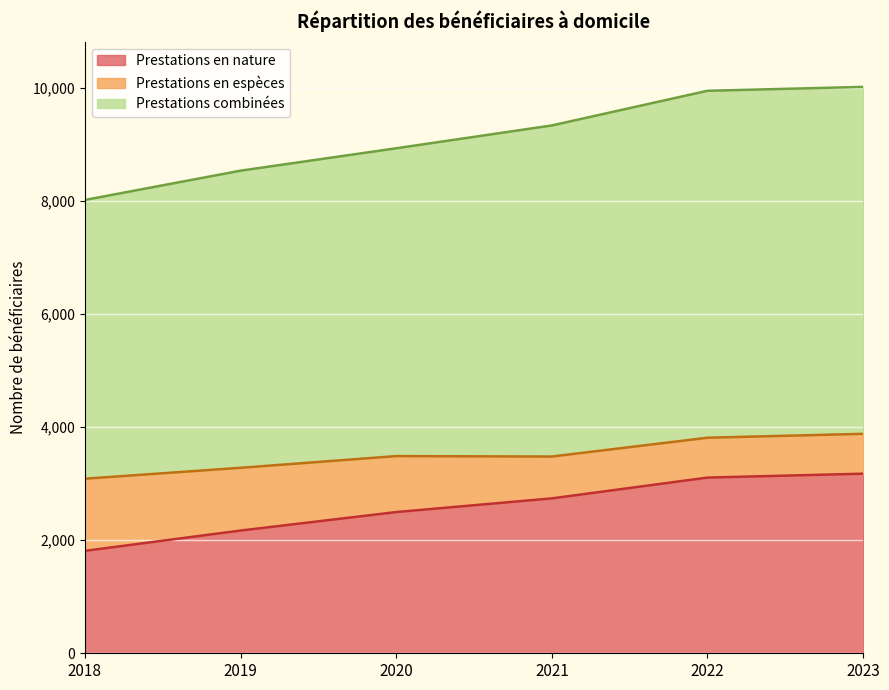

What is the total value across all series at 2022?

9950